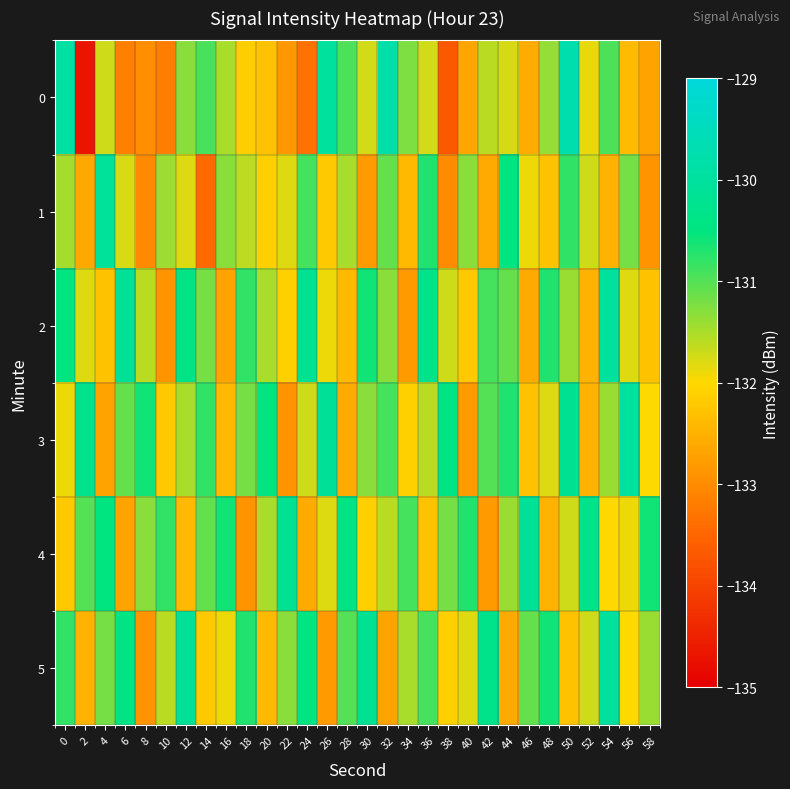

Between 40 and 56, which series saw the biggest shift?

3